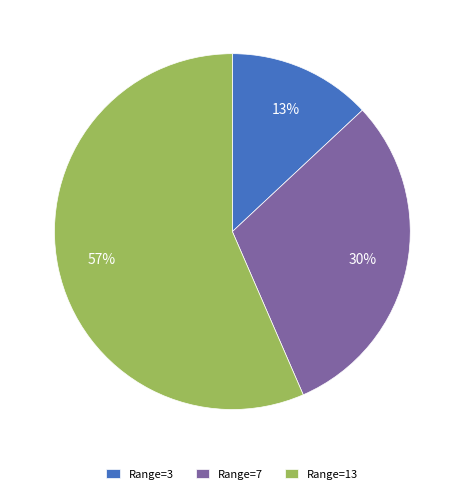

Is there a majority slice in this chart?

Yes